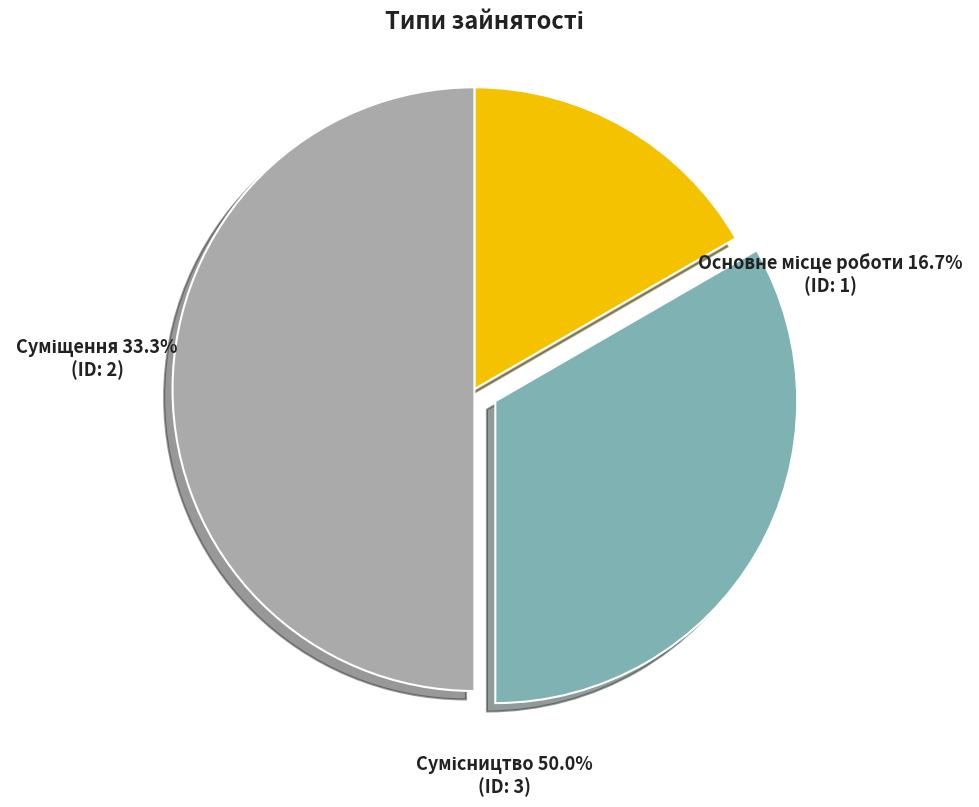

How many segments does this pie chart have?

3